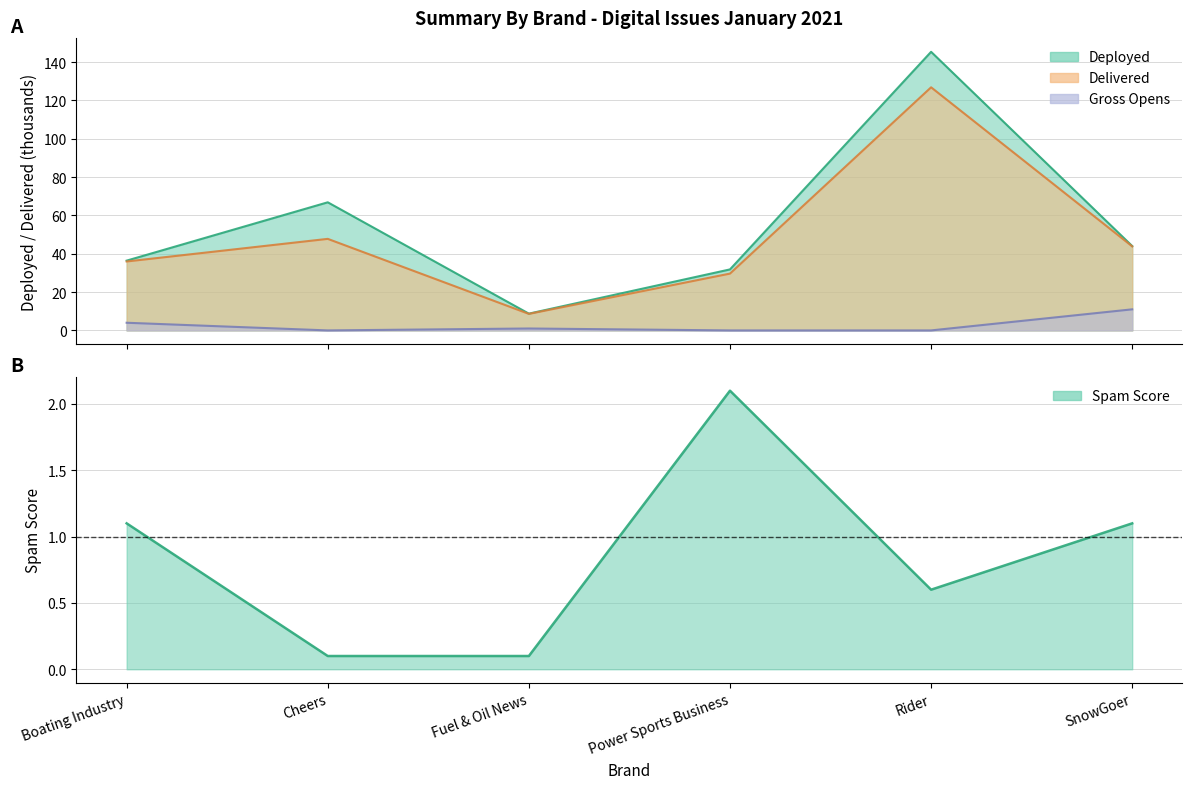

Reading right to left, extract all data points from this chart.

Deployed: SnowGoer=44.0	Rider=145.4	Power Sports Business=31.8	Fuel & Oil News=8.8	Cheers=66.8	Boating Industry=36.4
Delivered: SnowGoer=43.9	Rider=126.8	Power Sports Business=29.6	Fuel & Oil News=8.6	Cheers=47.8	Boating Industry=36.0
Gross: SnowGoer=11.0	Rider=0.0	Power Sports Business=0.0	Fuel & Oil News=1.0	Cheers=0.0	Boating Industry=4.0
Spam Score: SnowGoer=1.1	Rider=0.6	Power Sports Business=2.1	Fuel & Oil News=0.1	Cheers=0.1	Boating Industry=1.1